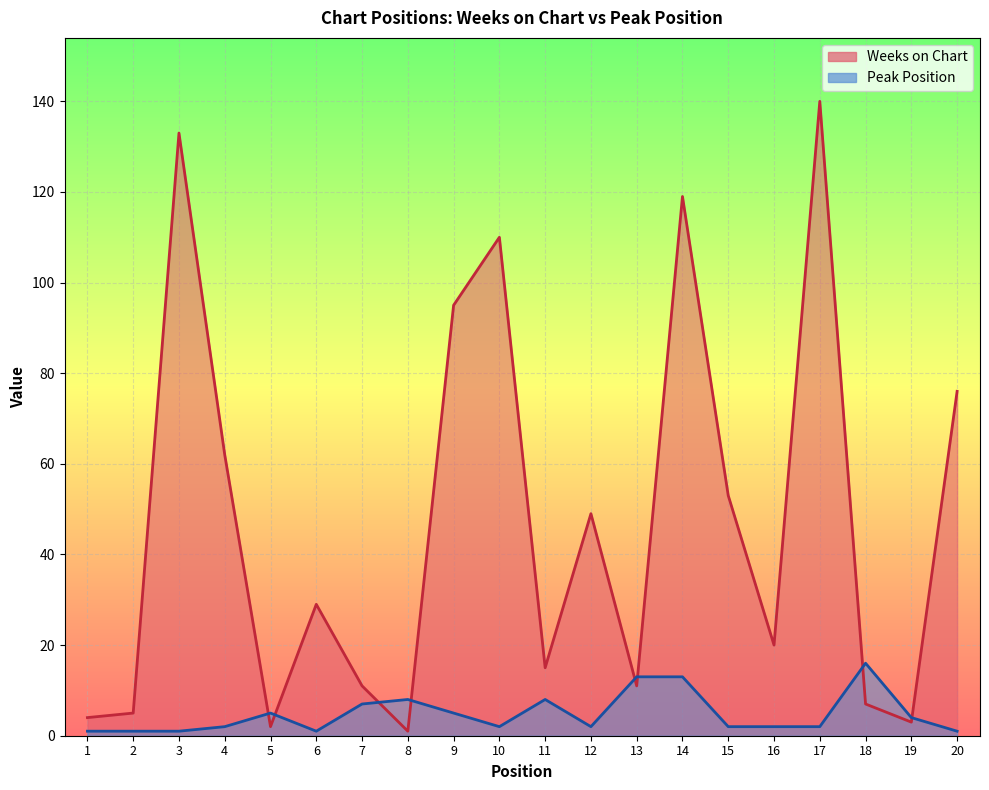

Is it true that Peak Position equals 4 at 19?

True